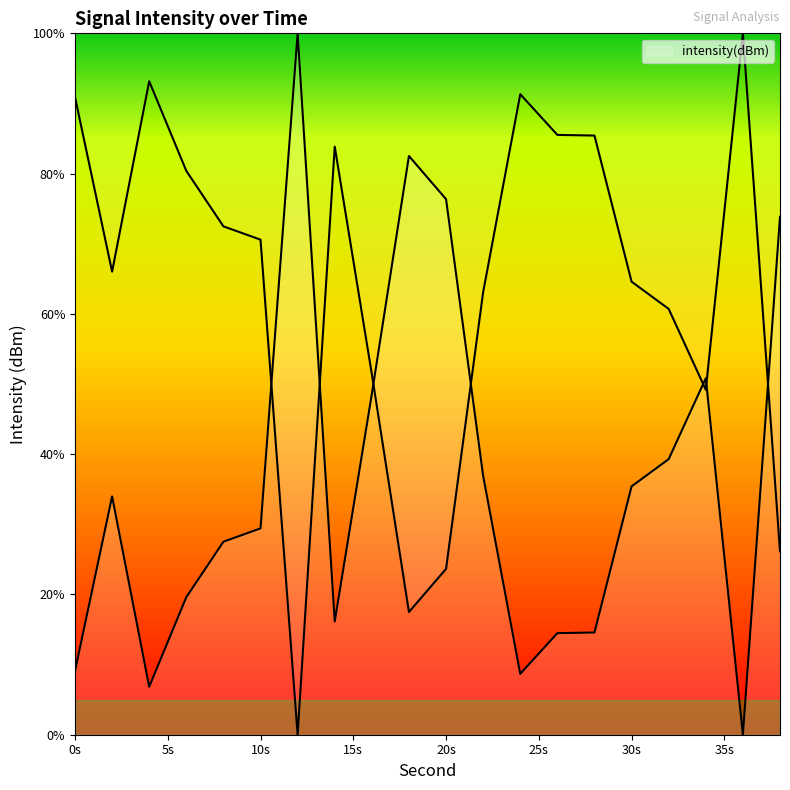

At which category does the data reach its first local valley?

4